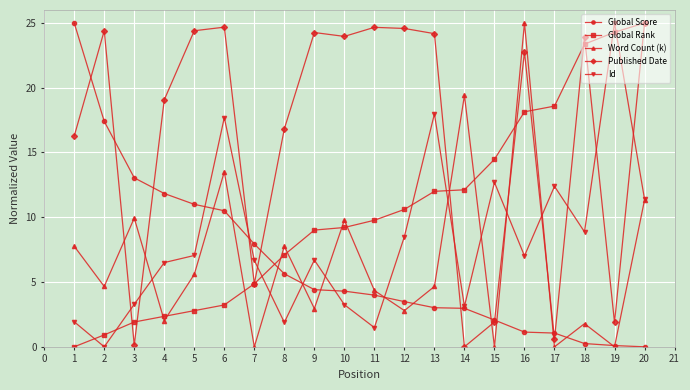

What is the value of the Global Score point at the 17th from the left?

1.1